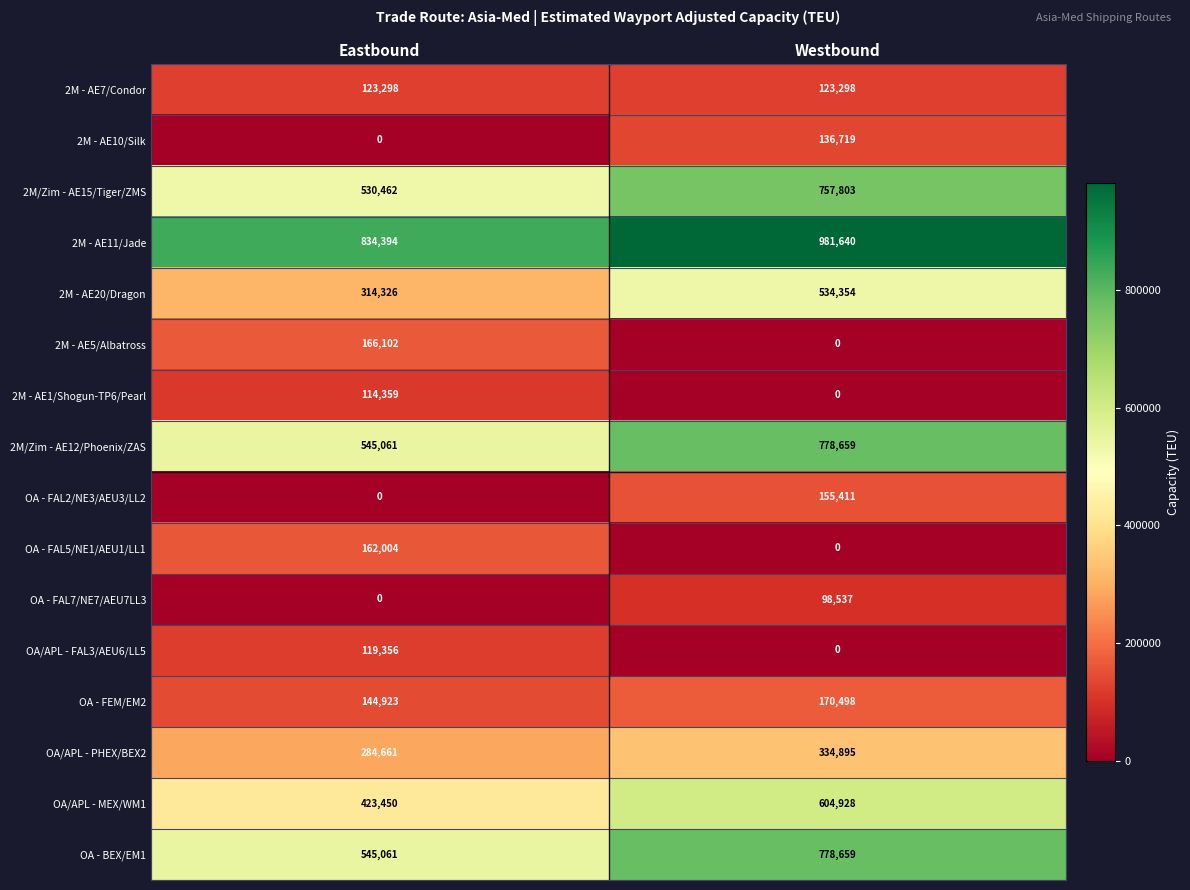

How many series are shown in this chart?

16